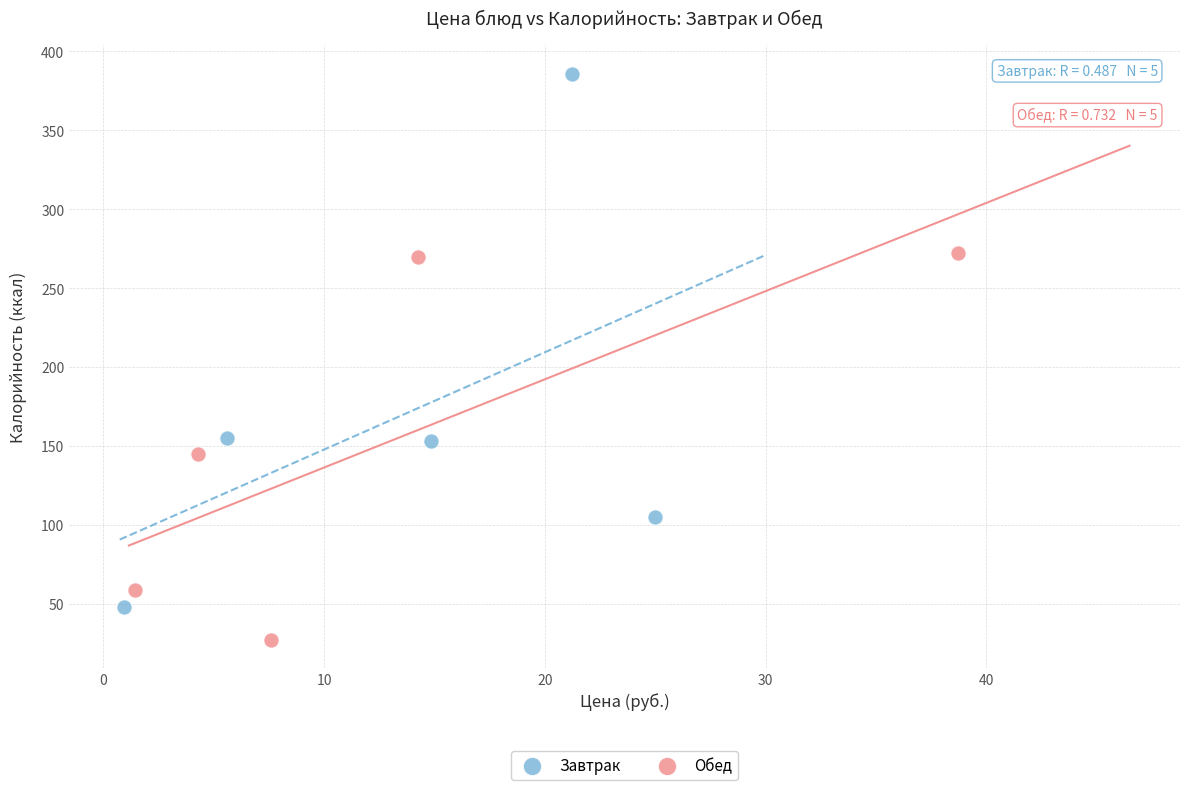

Which series reaches the maximum Y coordinate?

Завтрак